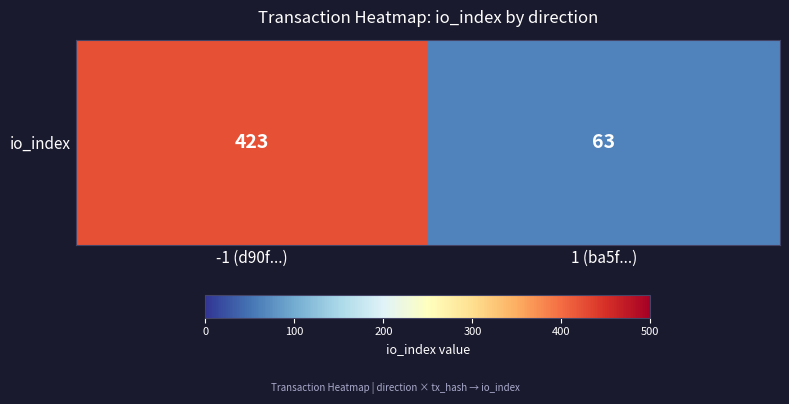

The value at 1 (ba5f...) is 85. True or false?

False